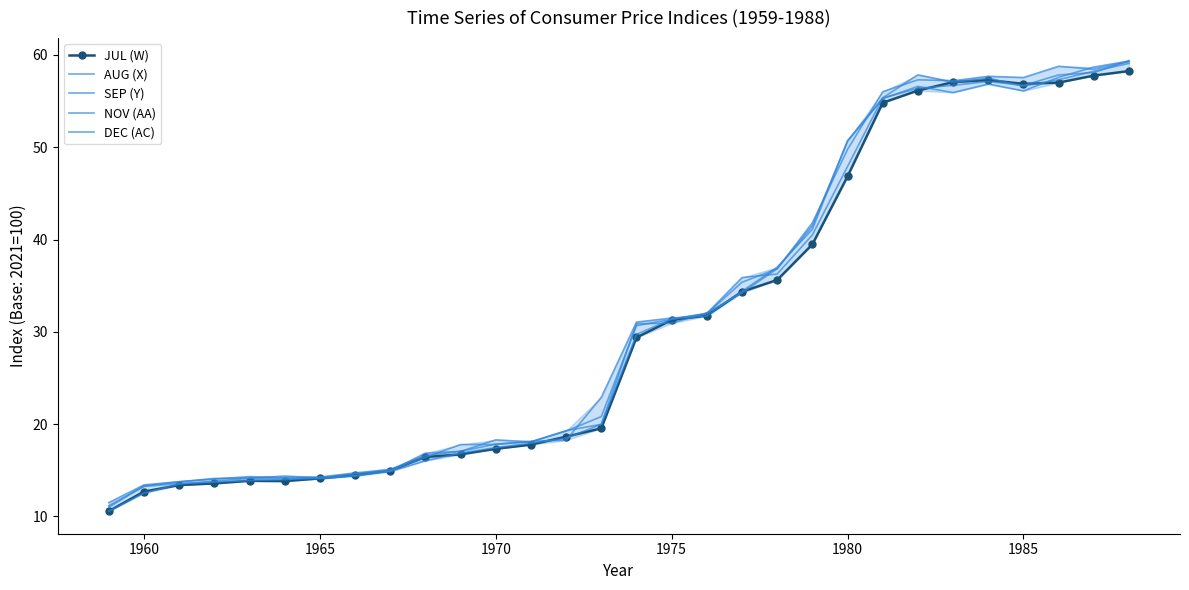

True or false: JUL (W) and AUG (X) cross at least once.

True